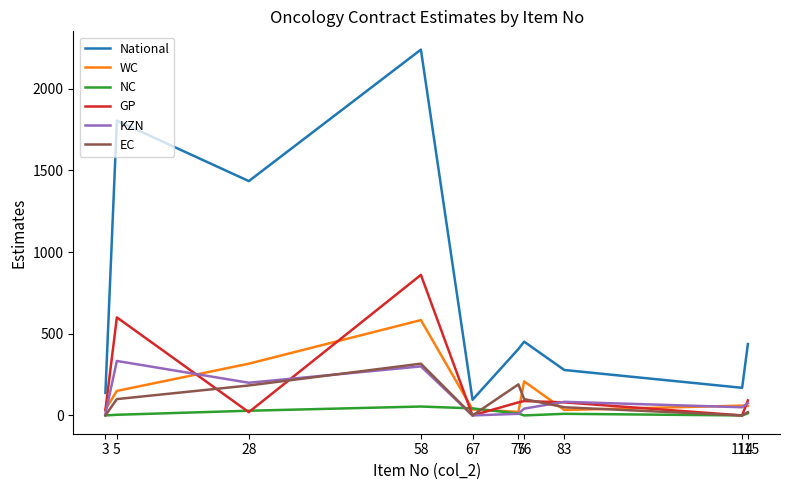

Reading left to right, what are all the values shown in this chart?

National: 137.8	1804.0	1434.0	2238.5	95.8	406.5	451.3	278.0	169.0	437.0
WC: 36.7	150.0	316.7	583.3	36.7	21.7	208.3	33.3	60.0	58.3
NC: 0.0	4.0	28.7	54.5	43.2	11.5	0.0	9.8	0.0	13.2
GP: 32.0	600.0	20.0	860.0	0.0	80.0	88.0	80.0	0.0	92.0
KZN: 10.0	333.3	200.0	300.0	0.0	10.0	41.7	83.3	50.0	75.0
EC: 0.0	100.0	183.3	316.7	0.0	190.0	100.0	50.0	0.0	20.0